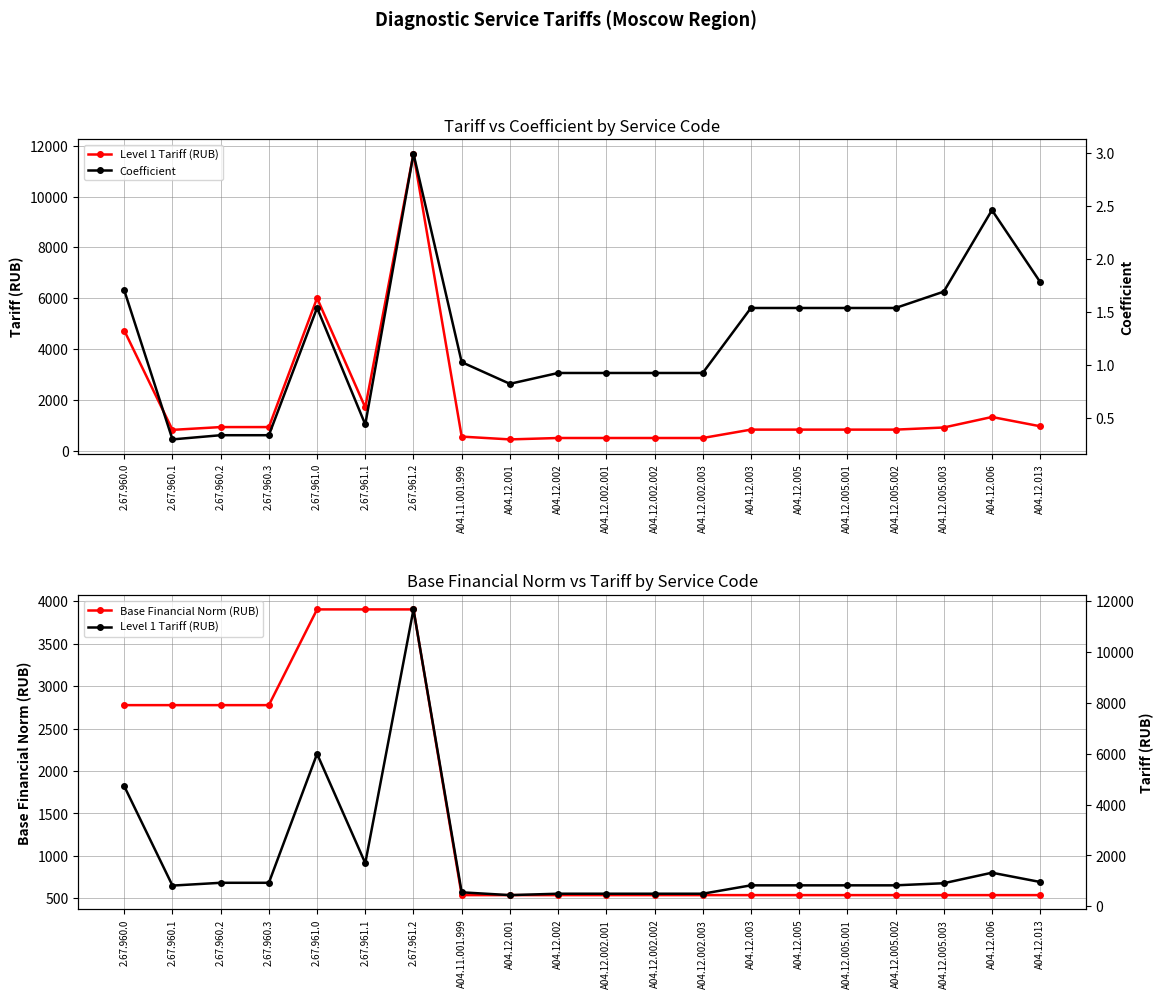

True or false: Base Financial Norm (RUB) has a value of 794.6 at A04.12.002.002.

False